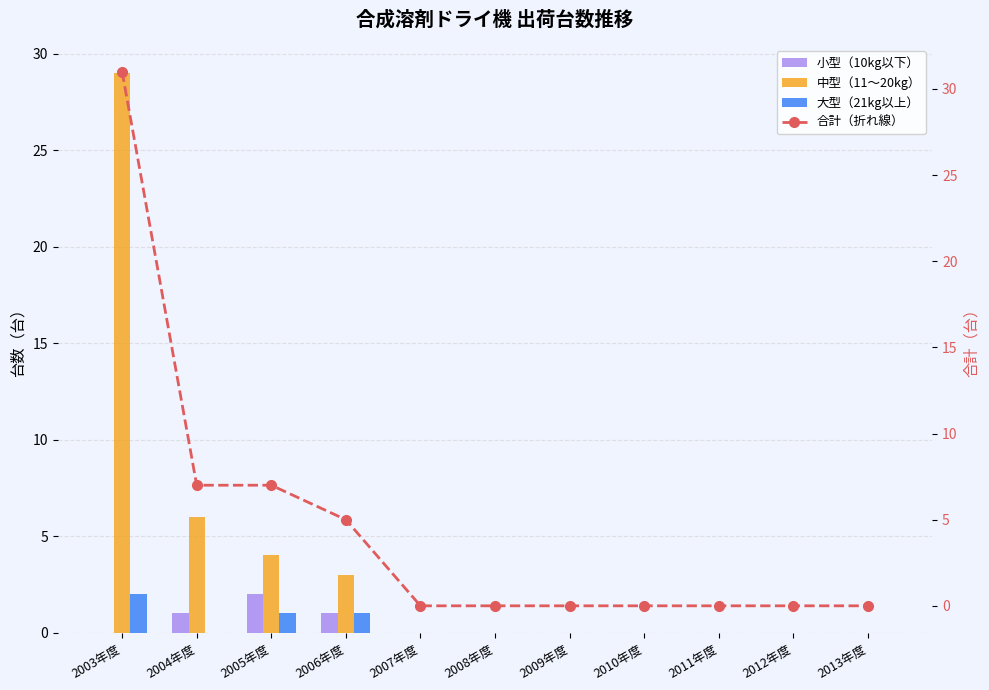

At which label does 中型（11～20kg） reach its minimum?

2007年度